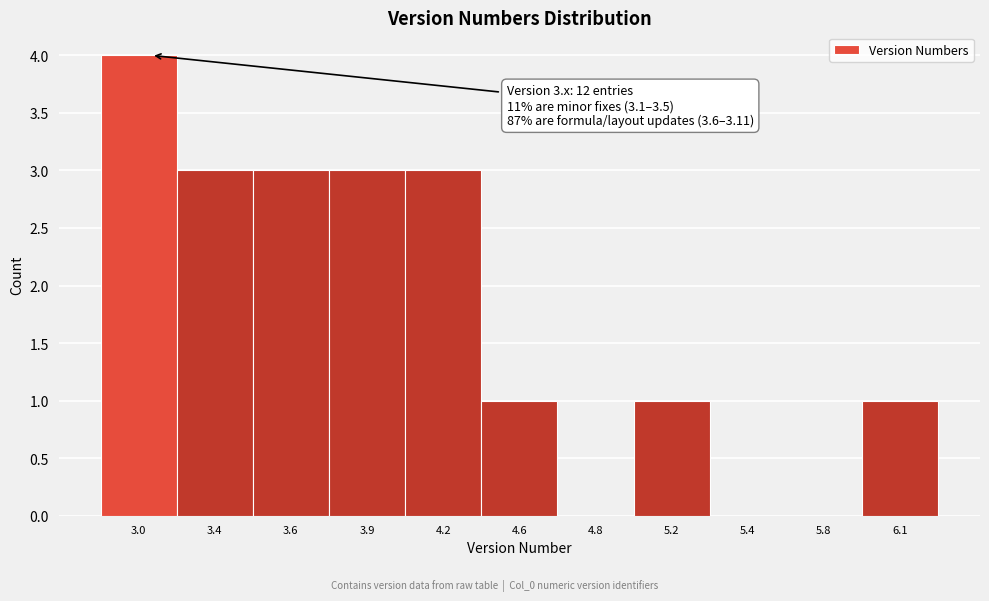

Reading right to left, list all the values displayed in this chart.

6.1=1	5.8=0	5.4=0	5.2=1	4.8=0	4.6=1	4.2=3	3.9=3	3.6=3	3.4=3	3.0=4